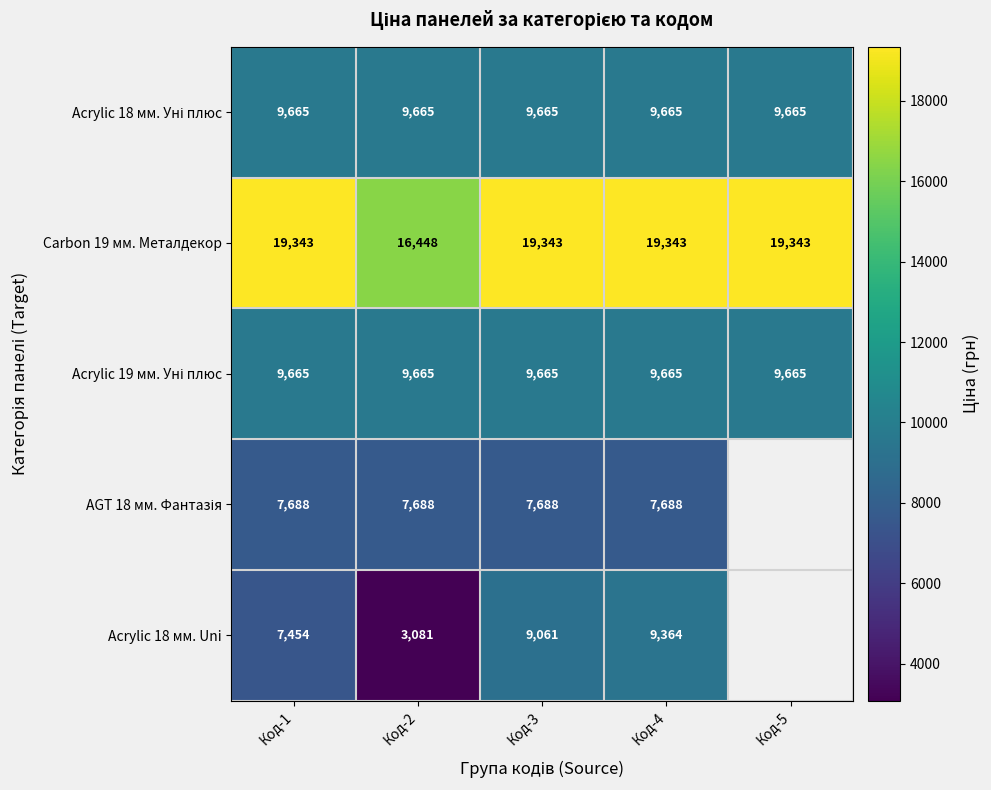

Which category has the highest value across all series?

Код-1